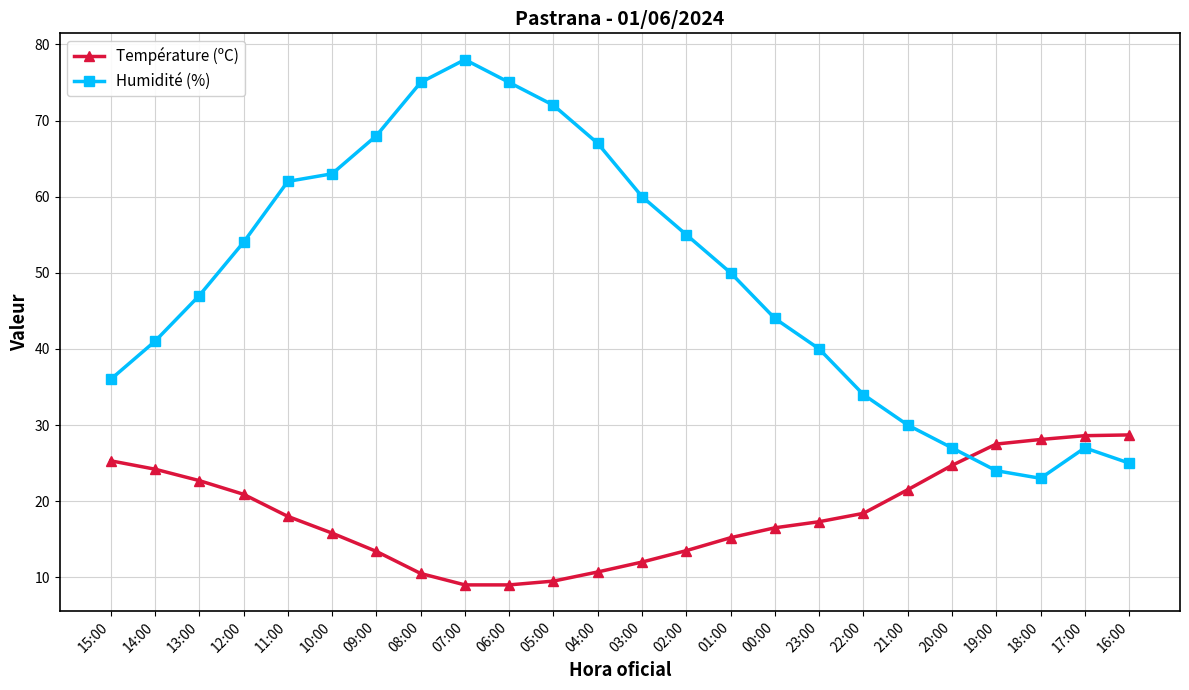

Is it true that Humidité (%) equals 24.0 at 19:00?

True